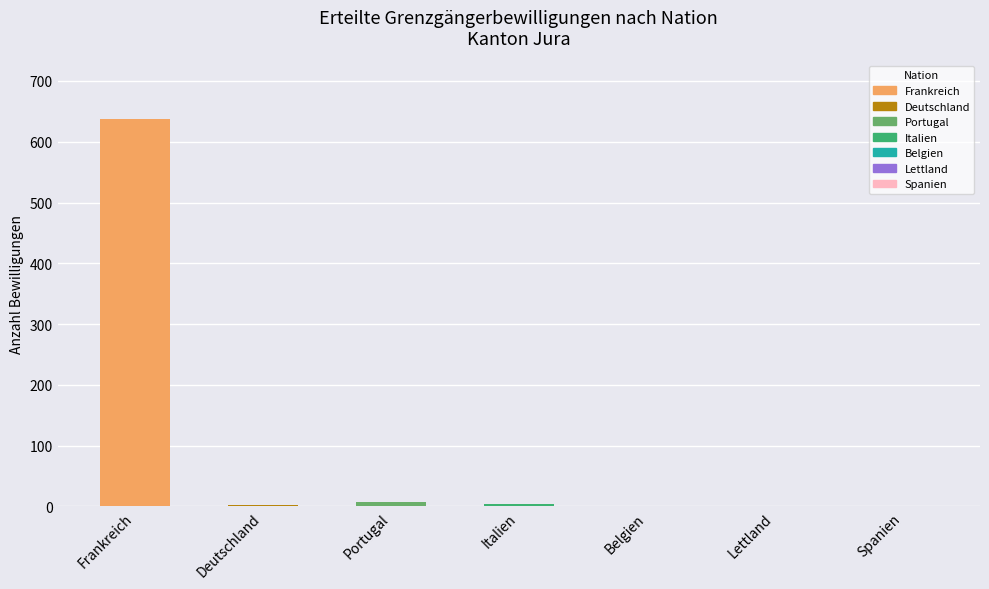

Are the bars grouped side by side (vs. stacked)?

No